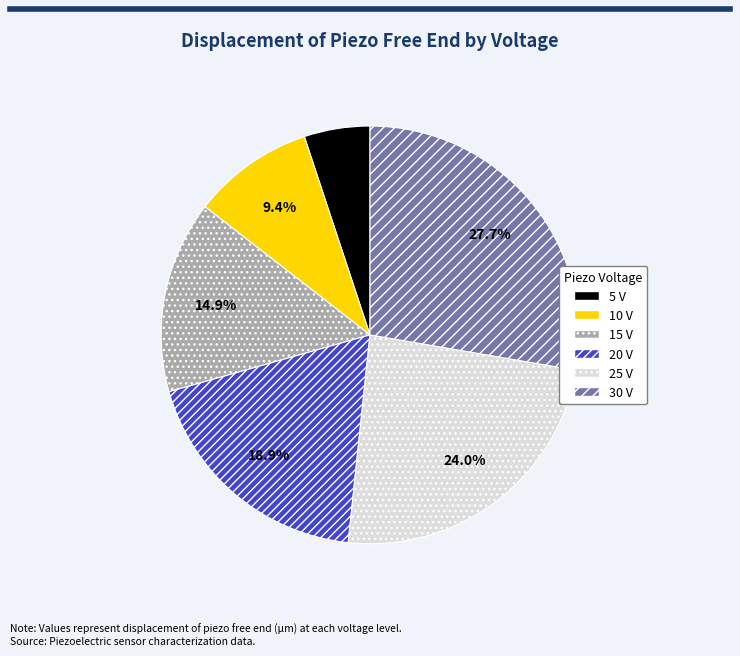

How many segments does this pie chart have?

6